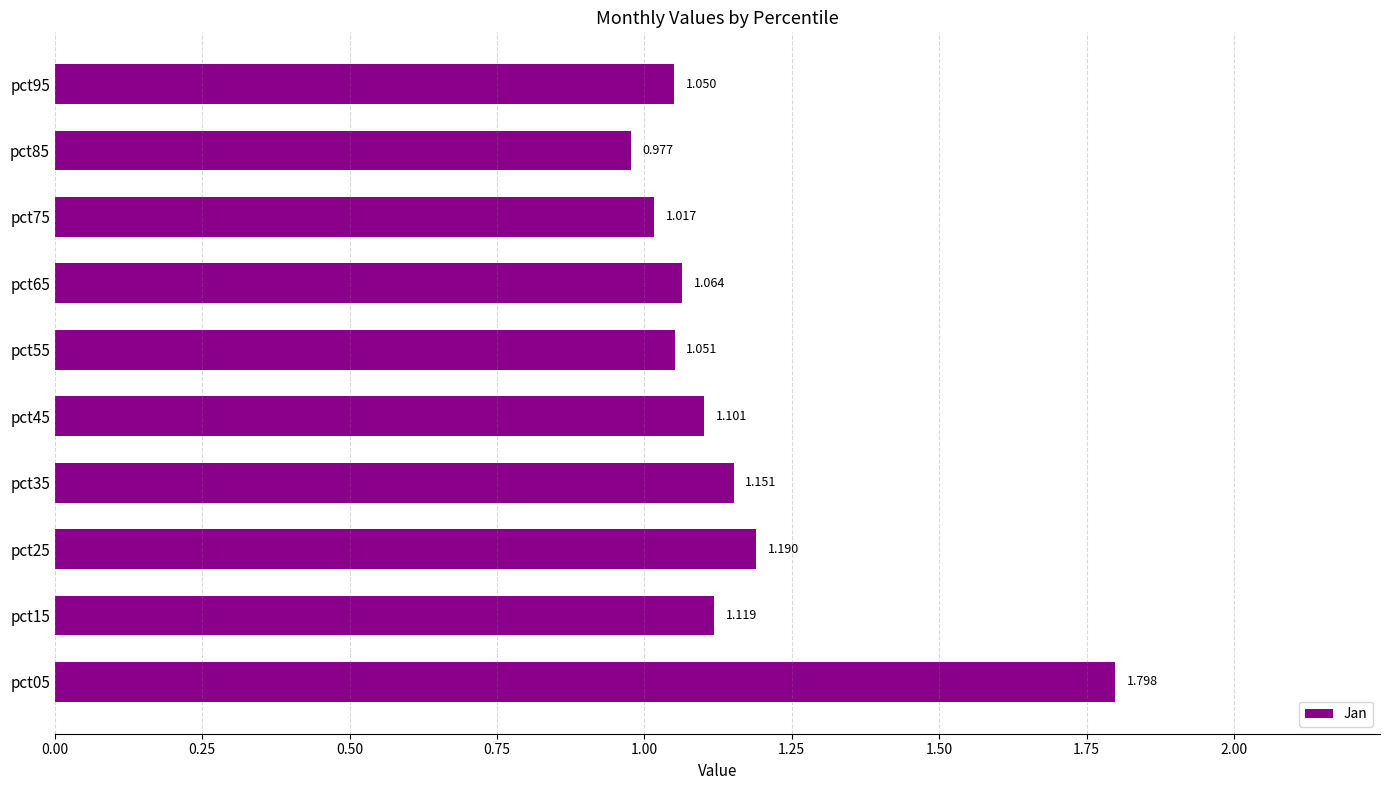

List the labels in order of value, largest first.

pct05, pct25, pct35, pct15, pct45, pct65, pct55, pct95, pct75, pct85